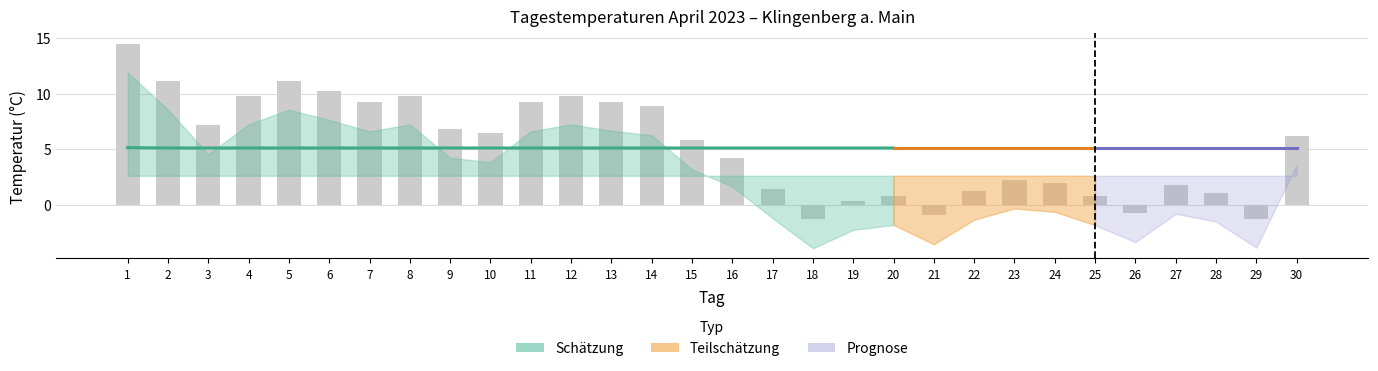

Which has a higher value, 26 or 5?

5